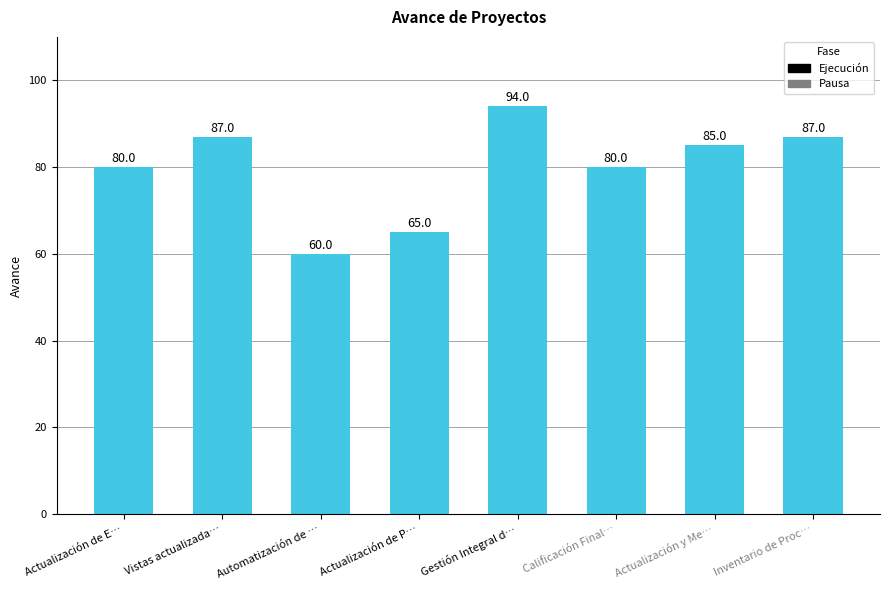

The value at Inventario de Proc… is 58. True or false?

False